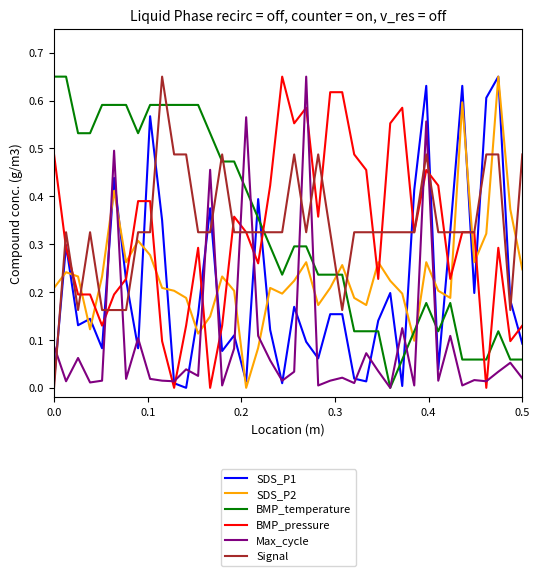

Which series ends up on top after the final intersection of SDS_P2 and Max_cycle?

SDS_P2